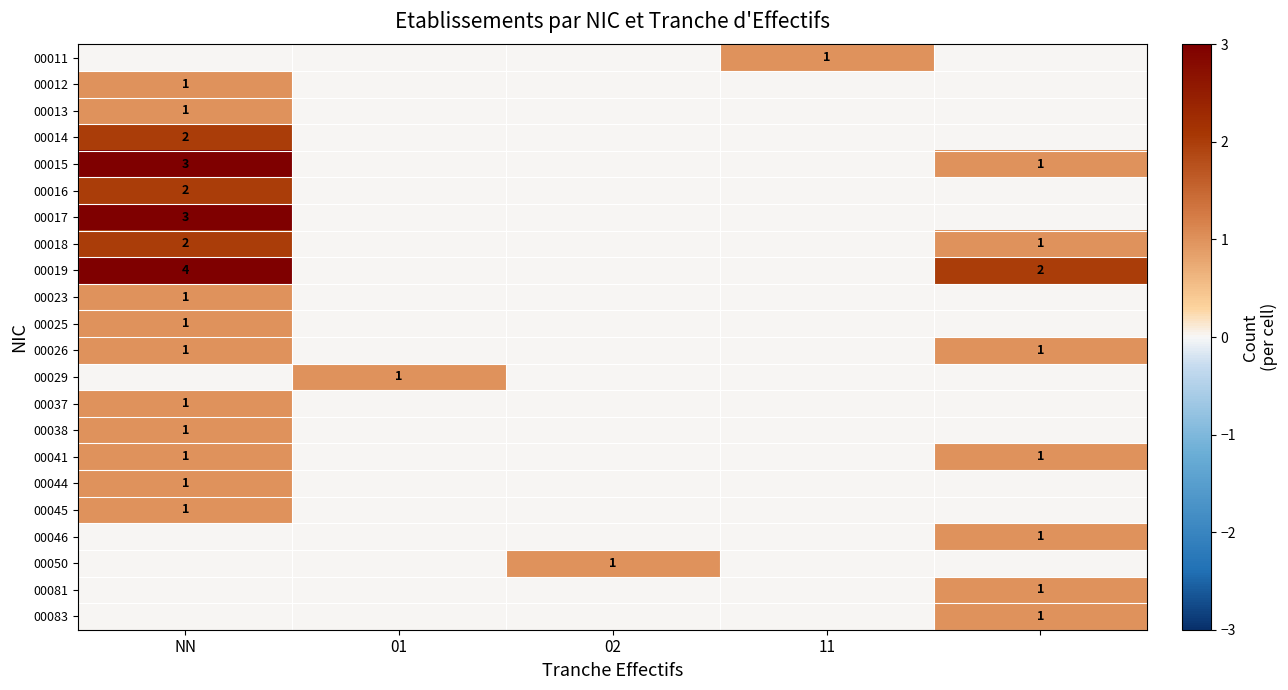

How many series are shown in this chart?

22